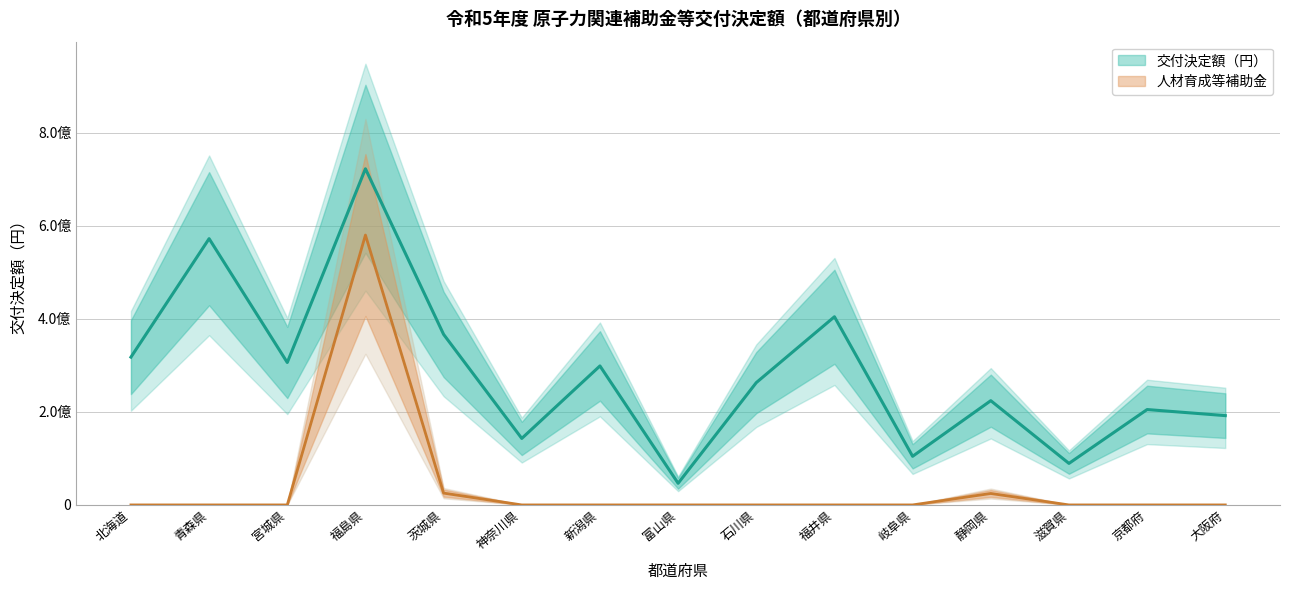

True or false: 人材育成等補助金 and 交付決定額（円） cross at least once.

False